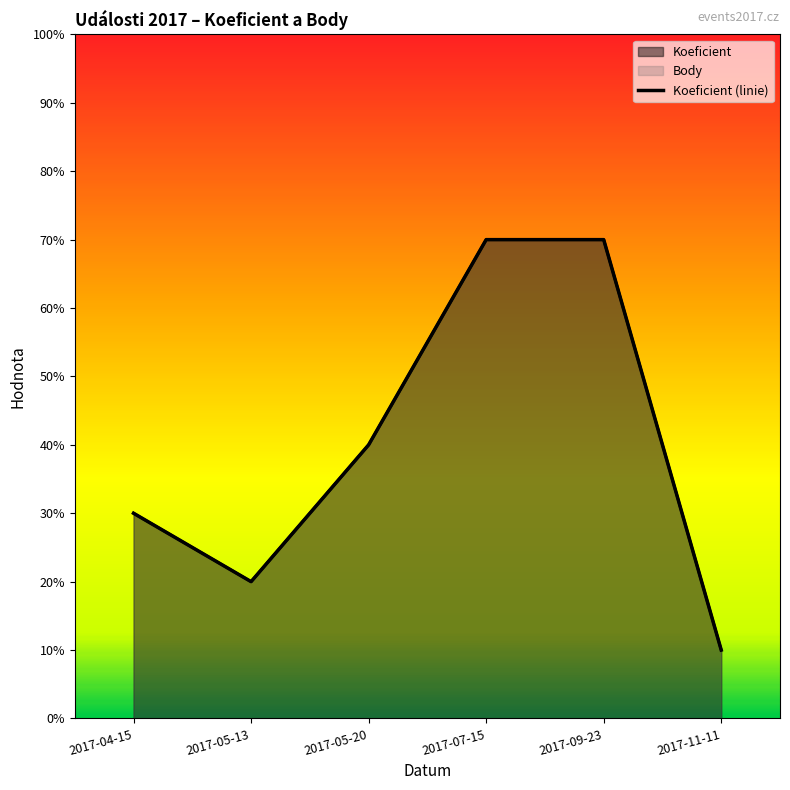

Between 2017-04-15 and 2017-09-23, which is larger?

2017-09-23